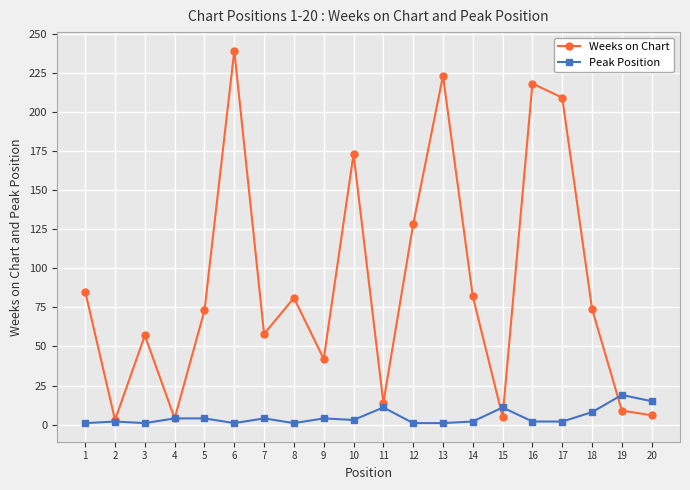

Which series changed the most between 3 and 17?

Weeks on Chart